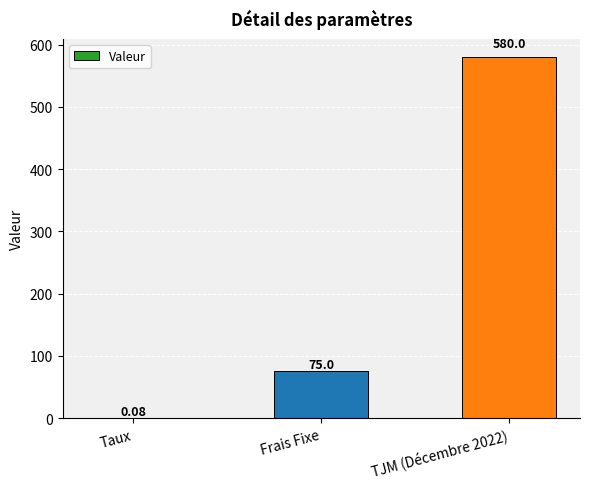

What is the change in value from Frais Fixe to TJM (Décembre 2022)?

+505.0